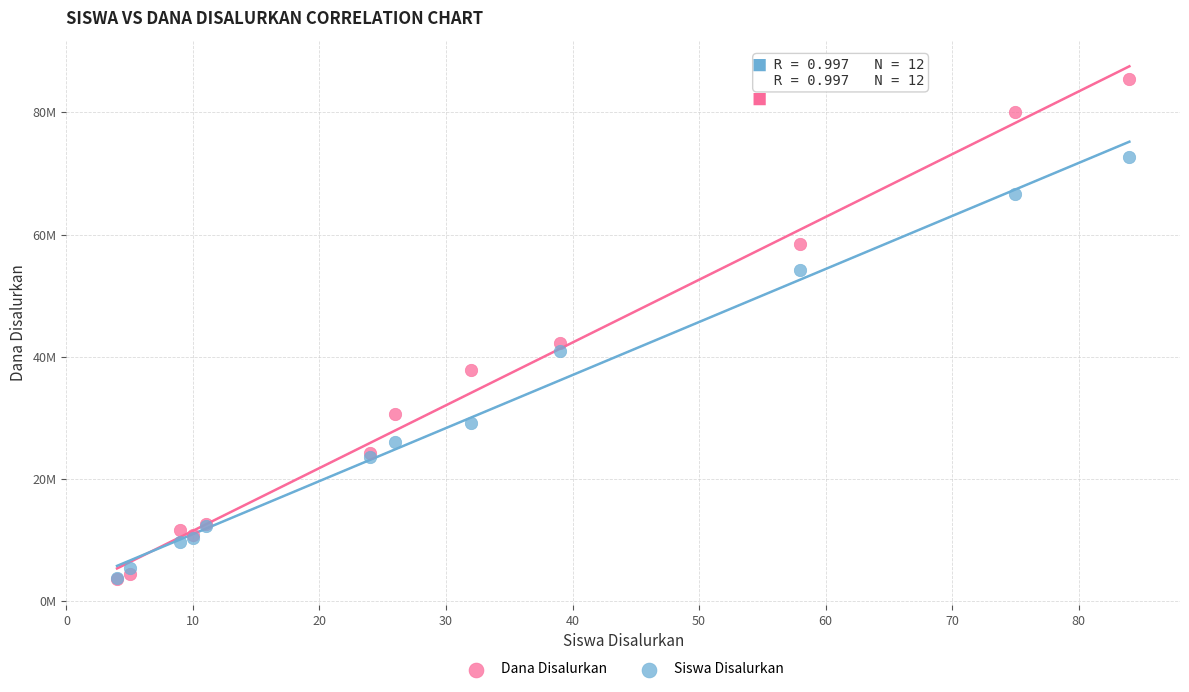

Which series contains the highest Y value?

Dana Disalurkan